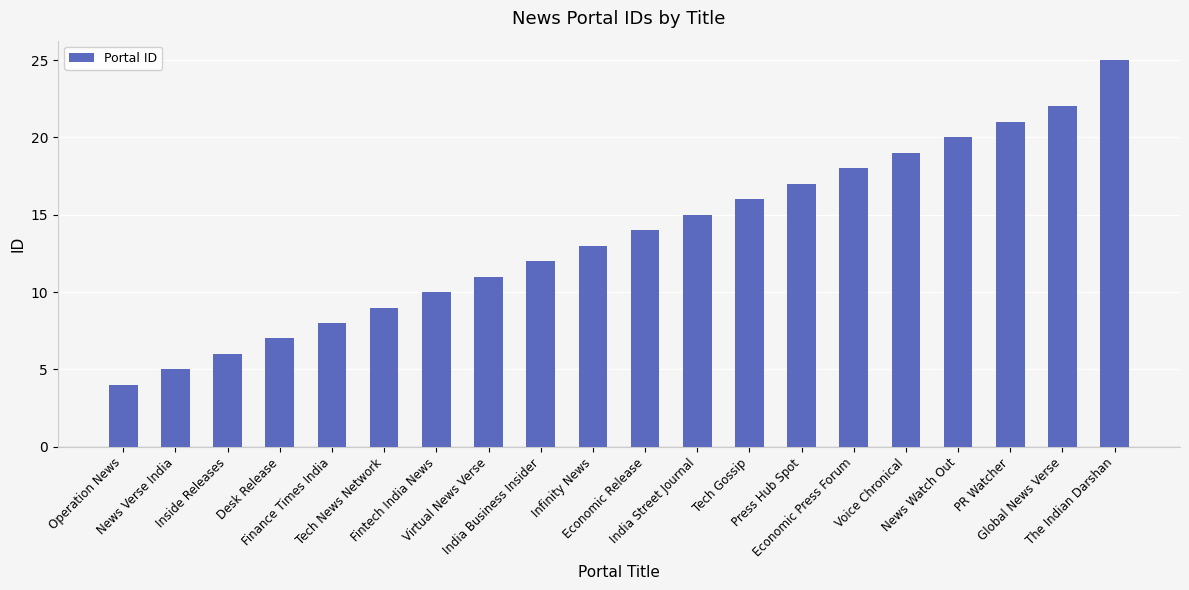

Are the bars grouped side by side (vs. stacked)?

No